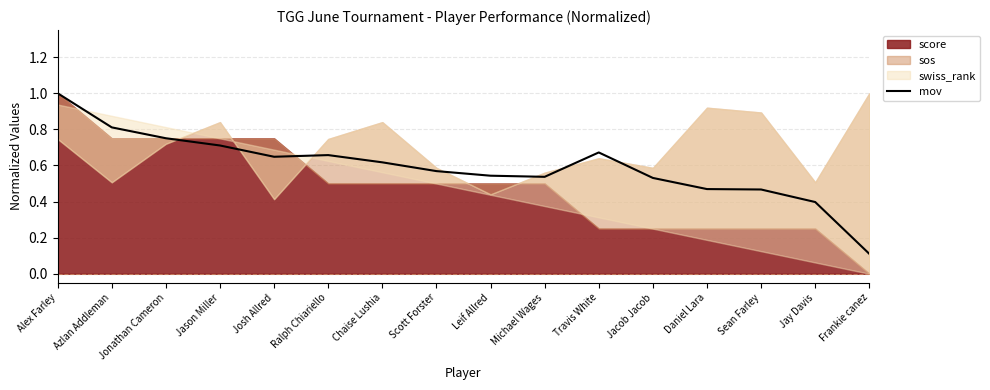

The value at Leif Allred is 0.5. True or false?

True